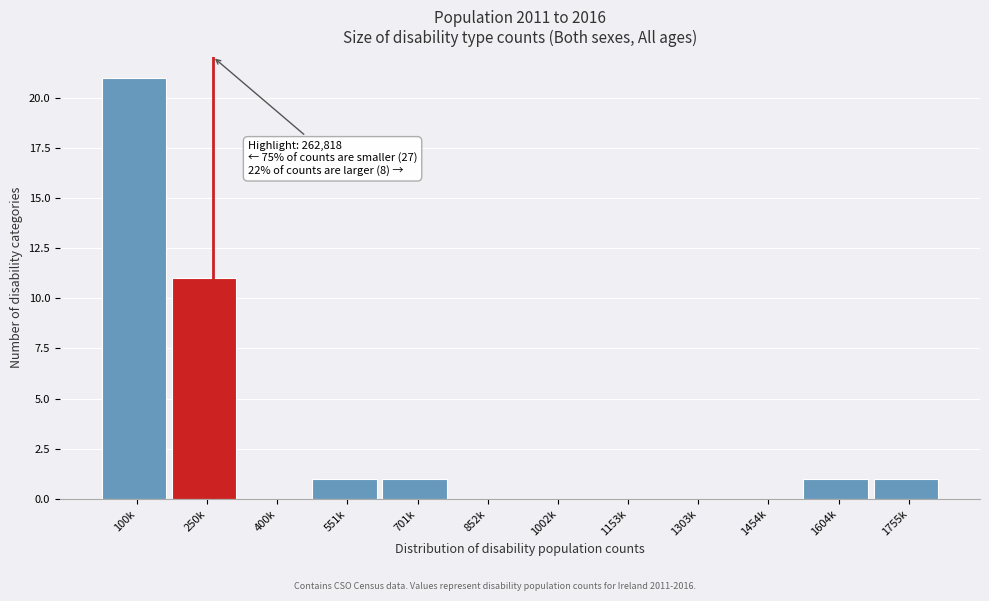

Reading left to right, extract all data points from this chart.

100k=21	250k=11	400k=0	551k=1	701k=1	852k=0	1002k=0	1153k=0	1303k=0	1454k=0	1604k=1	1755k=1